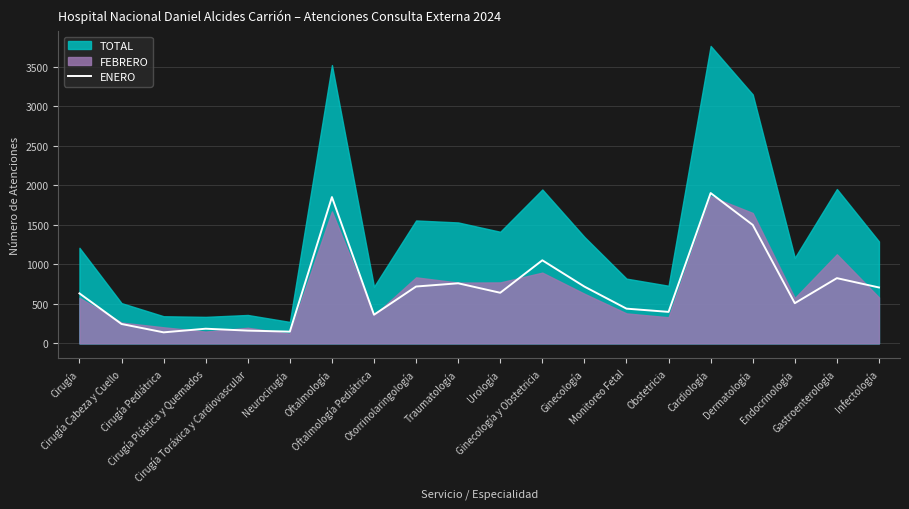

Rank the categories by value from highest to lowest.

Cardiología, Oftalmología, Dermatología, Ginecología y Obstetricia, Gastroenterología, Traumatología, Otorrinolaringología, Ginecología, Infectología, Urología, Cirugía, Endocrinología, Monitoreo Fetal, Obstetricia, Oftalmología Pediátrica, Cirugía Cabeza y Cuello, Cirugía Plástica y Quemados, Cirugía Toráxica y Cardiovascular, Neurocirugía, Cirugía Pediátrica